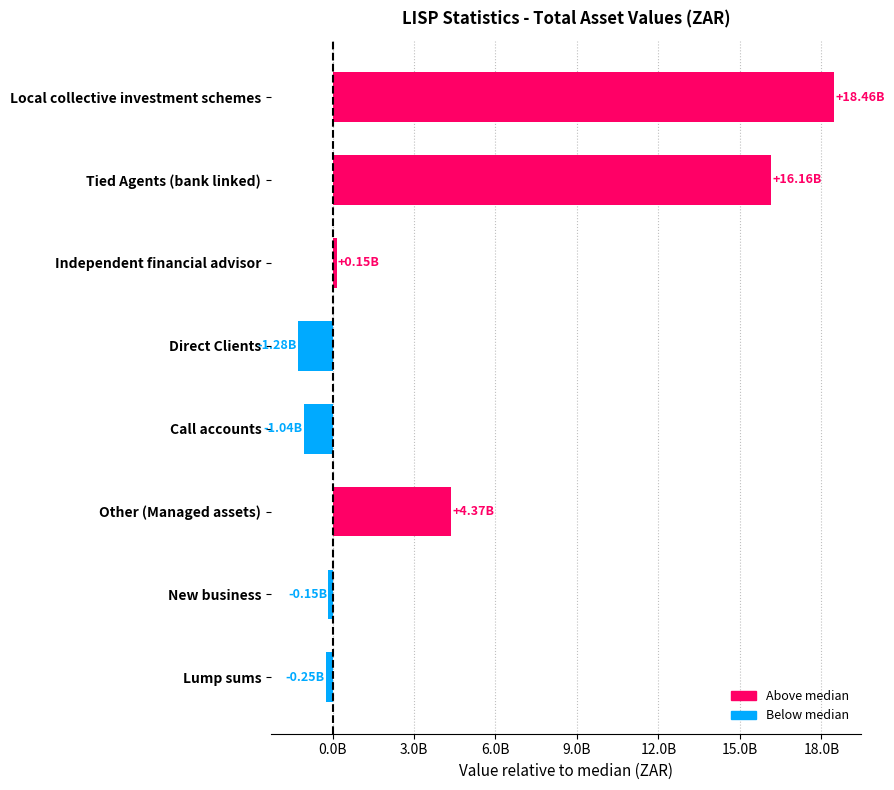

Are the bars horizontal?

Yes